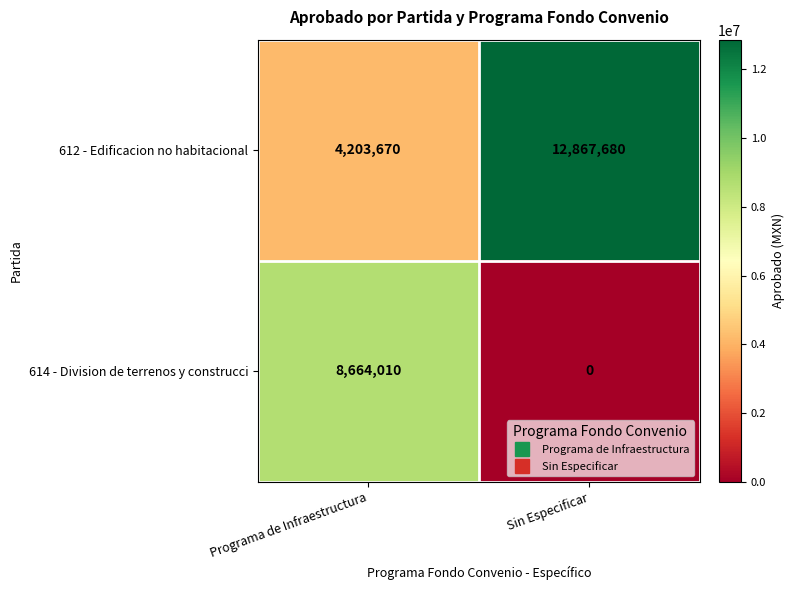

What is the difference between the 612 - Edificacion no habitacional values at Programa de Infraestructura and Sin Especificar?

8664010